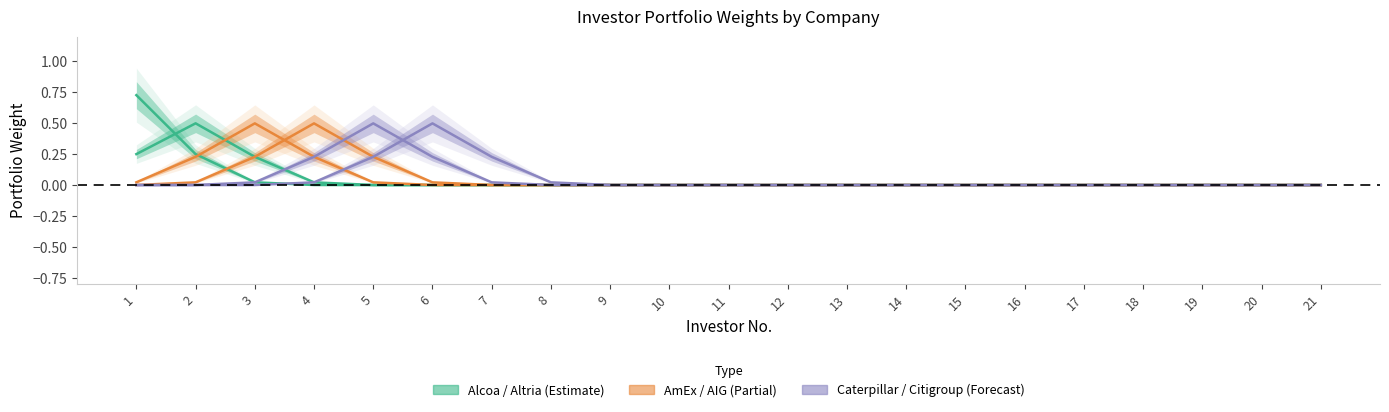

Reading left to right, extract all data points from this chart.

Alcoa Corporation: 1=0.7	2=0.3	3=0.0	4=0.0	5=0.0	6=0.0	7=0.0	8=0.0	9=0.0	10=0.0	11=0.0	12=0.0	13=0.0	14=0.0	15=0.0	16=0.0	17=0.0	18=0.0	19=0.0	20=0.0	21=0.0
Altria Group Inc: 1=0.3	2=0.5	3=0.2	4=0.0	5=0.0	6=0.0	7=0.0	8=0.0	9=0.0	10=0.0	11=0.0	12=0.0	13=0.0	14=0.0	15=0.0	16=0.0	17=0.0	18=0.0	19=0.0	20=0.0	21=0.0
American Express Company: 1=0.0	2=0.2	3=0.5	4=0.2	5=0.0	6=0.0	7=0.0	8=0.0	9=0.0	10=0.0	11=0.0	12=0.0	13=0.0	14=0.0	15=0.0	16=0.0	17=0.0	18=0.0	19=0.0	20=0.0	21=0.0
American International Group: 1=0.0	2=0.0	3=0.2	4=0.5	5=0.2	6=0.0	7=0.0	8=0.0	9=0.0	10=0.0	11=0.0	12=0.0	13=0.0	14=0.0	15=0.0	16=0.0	17=0.0	18=0.0	19=0.0	20=0.0	21=0.0
Caterpillar: 1=0.0	2=0.0	3=0.0	4=0.2	5=0.5	6=0.2	7=0.0	8=0.0	9=0.0	10=0.0	11=0.0	12=0.0	13=0.0	14=0.0	15=0.0	16=0.0	17=0.0	18=0.0	19=0.0	20=0.0	21=0.0
Citigroup Inc: 1=0.0	2=0.0	3=0.0	4=0.0	5=0.2	6=0.5	7=0.2	8=0.0	9=0.0	10=0.0	11=0.0	12=0.0	13=0.0	14=0.0	15=0.0	16=0.0	17=0.0	18=0.0	19=0.0	20=0.0	21=0.0